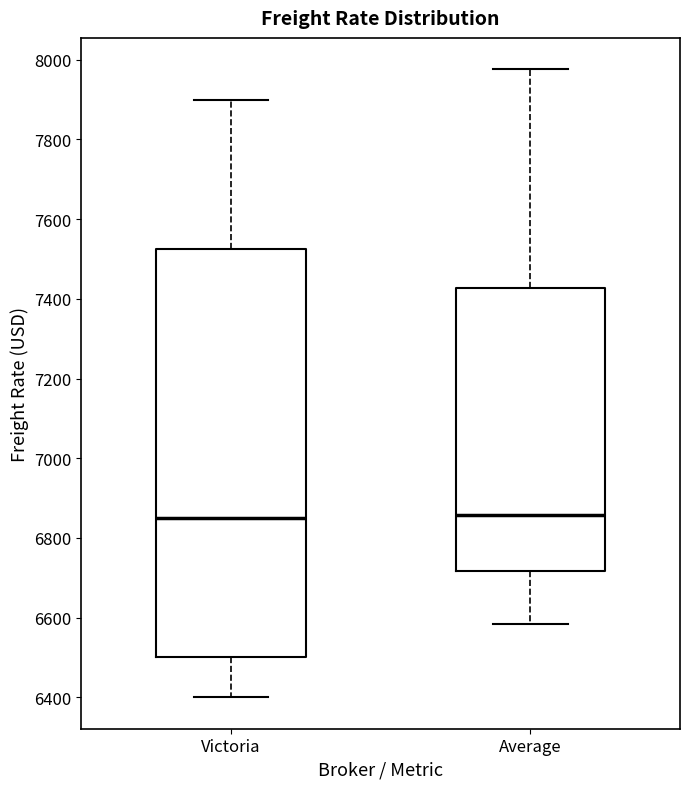

Reading left to right, transcribe this box plot: for each box, give where its median line is, the range the box spans, and where its two whiskers end, as read against the y-axis. The values are not printed on the chart, so give them approximately, as read against the axis.

Victoria: median 6860, box 6500 to 7520, whiskers 6400 to 7900
Average: median 6860, box 6720 to 7420, whiskers 6580 to 7980